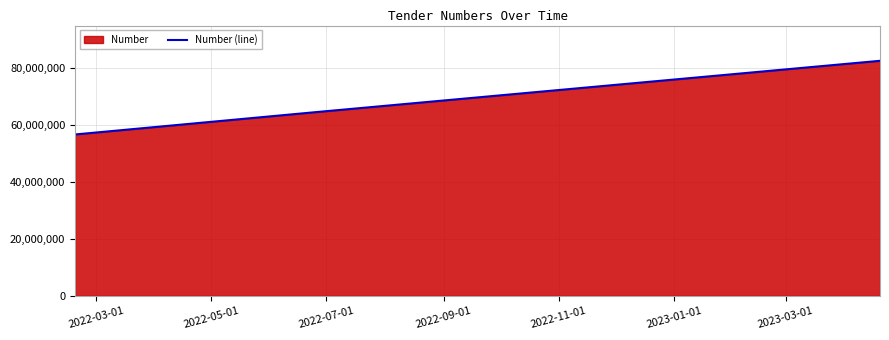

What is the minimum value shown in the chart?

56645669